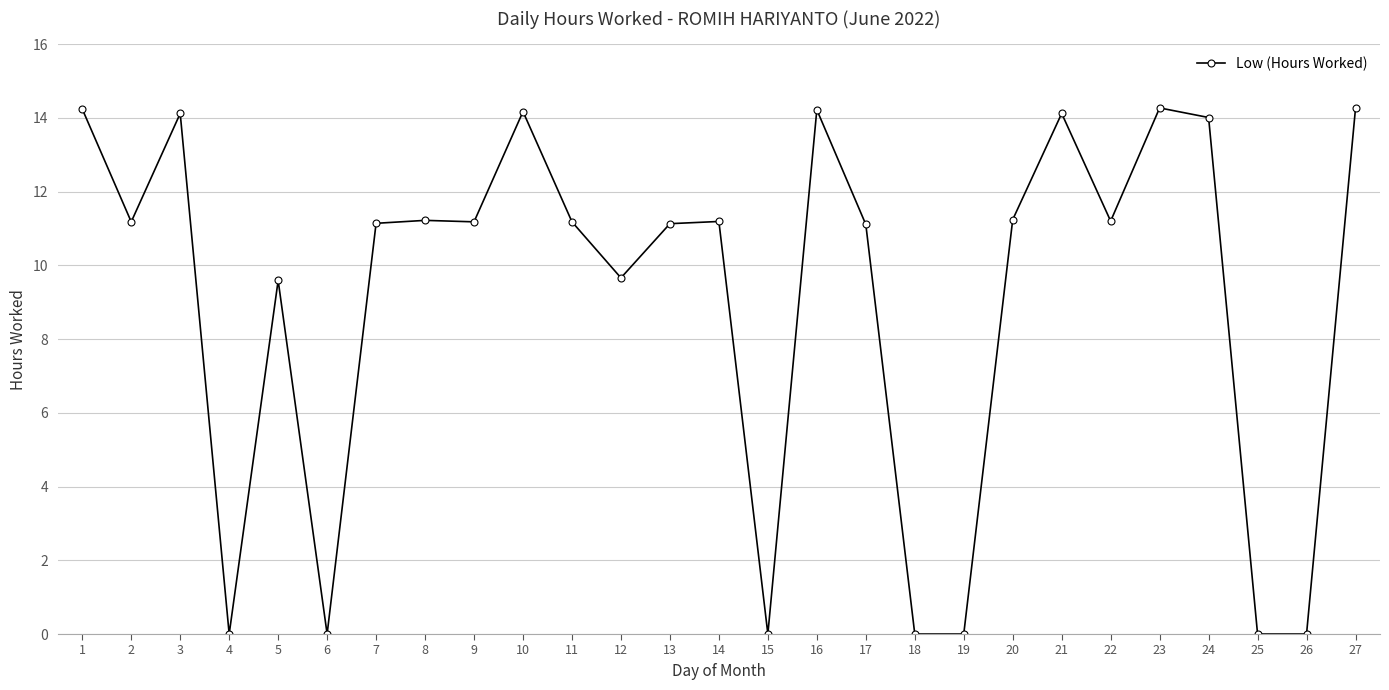

What is the value of the 24th point from the left?

14.0